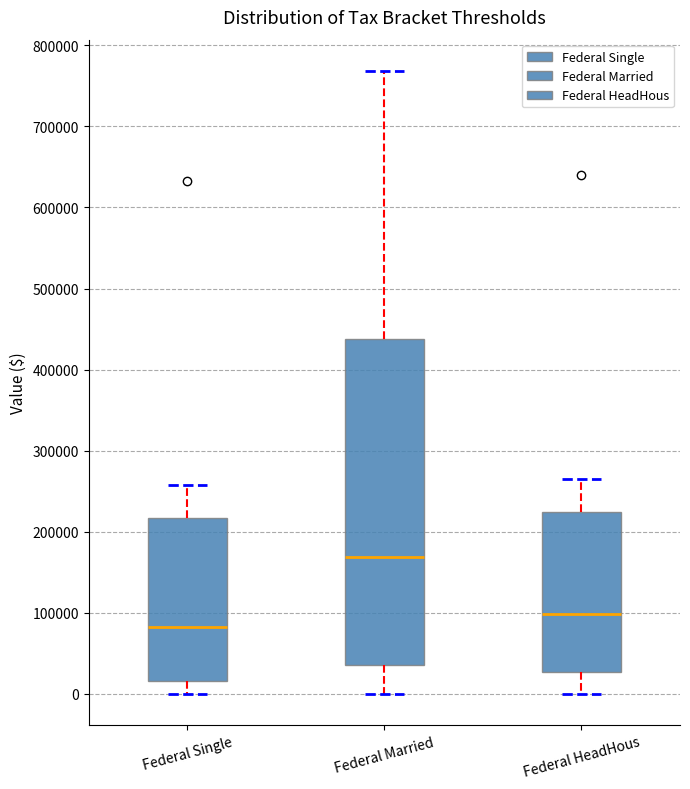

Reading left to right, transcribe this box plot: for each box, give where its median line is, the range the box spans, and where its two whiskers end, as read against the y-axis. The values are not printed on the chart, so give them approximately, as read against the axis.

Federal Single: median 80000, box 20000 to 220000, whiskers 0 to 260000
Federal Married: median 170000, box 30000 to 440000, whiskers 0 to 770000
Federal HeadHous: median 100000, box 30000 to 220000, whiskers 0 to 260000